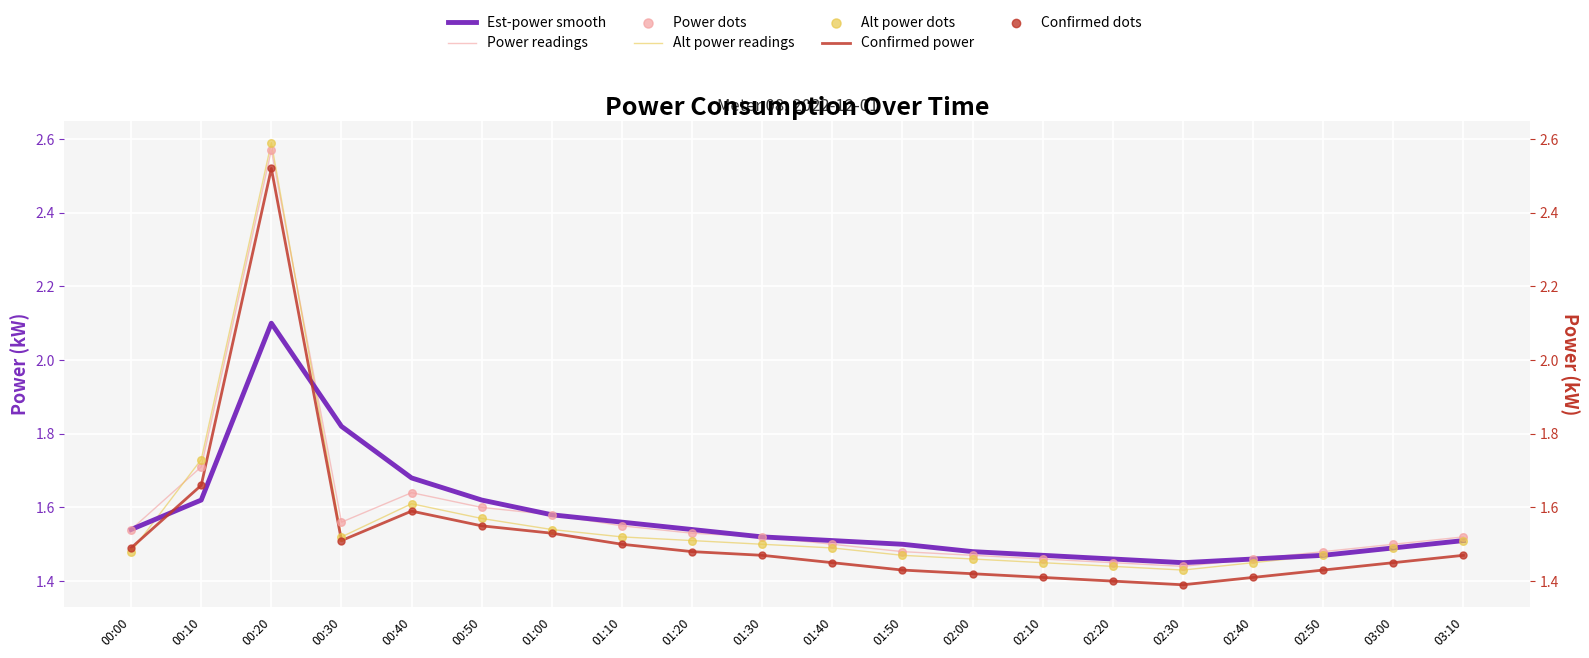

Which series has the widest spread of Y values?

power_alt